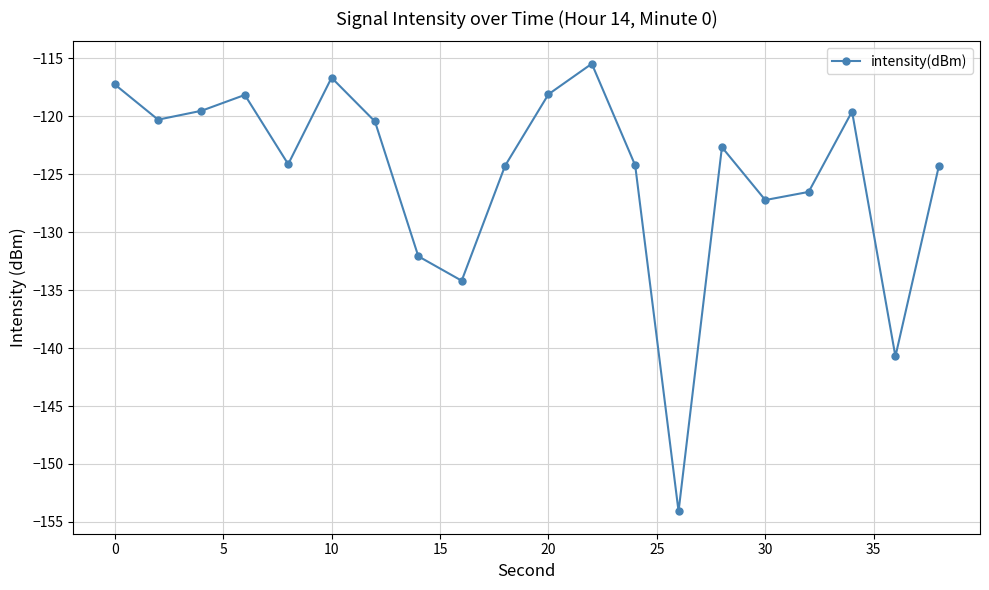

What is the average value?

-125.0